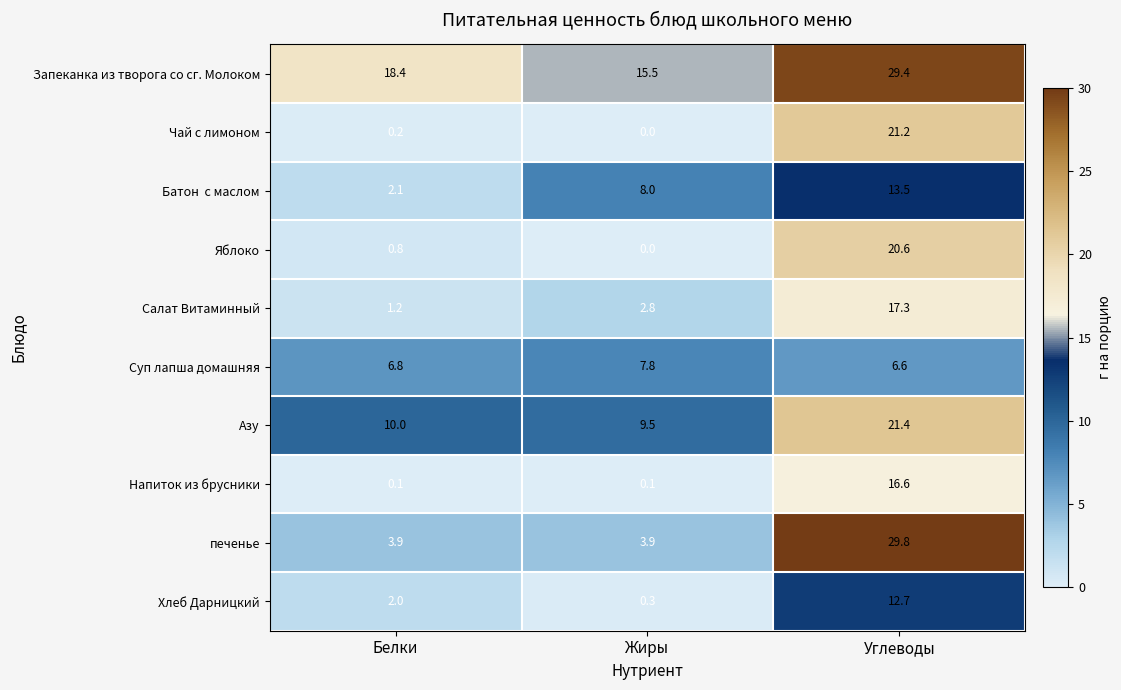

Between Белки and Углеводы, which series saw the biggest shift?

печенье